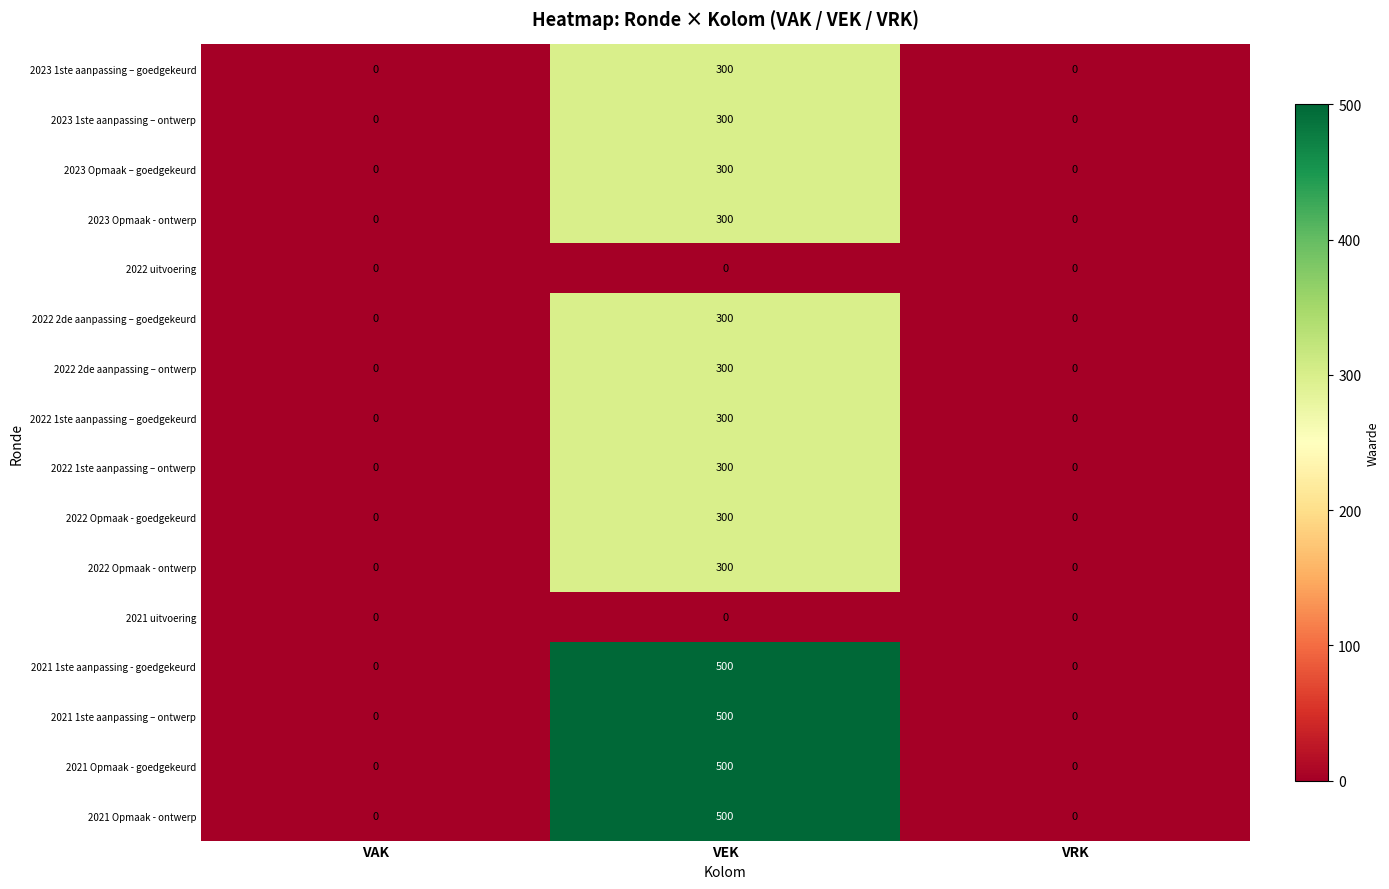

What is the sum of the 2021 Opmaak - goedgekeurd values at VEK and VRK?

500